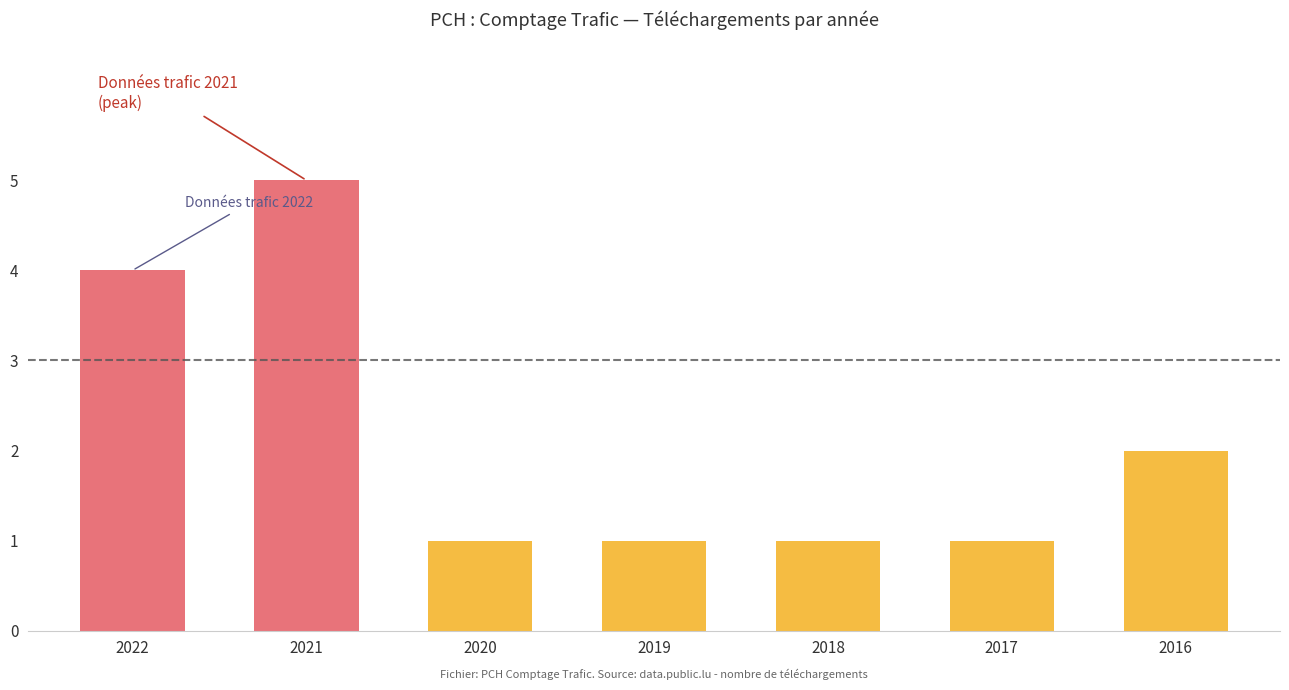

Reading left to right, what are all the values shown in this chart?

2022=4	2021=5	2020=1	2019=1	2018=1	2017=1	2016=2